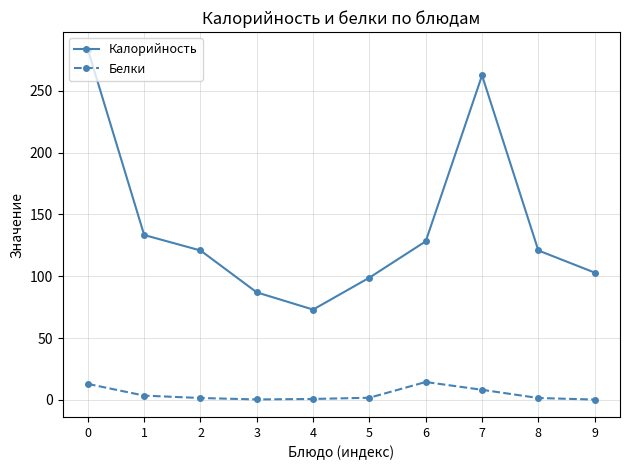

Is the value of Белки at 2 greater than the value of Калорийность at 5?

No